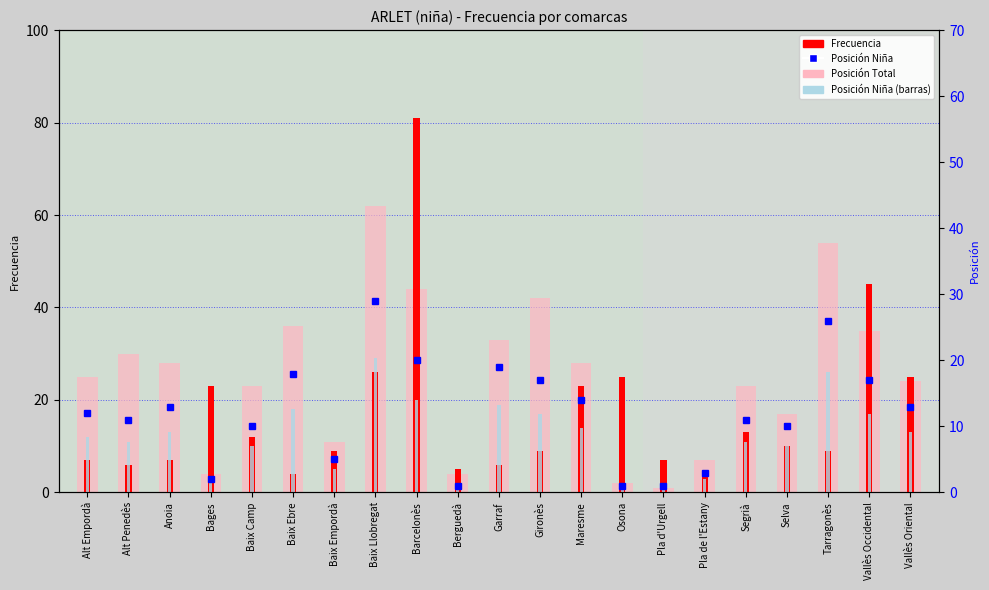

What is the lowest value of the Posición Total series?

1